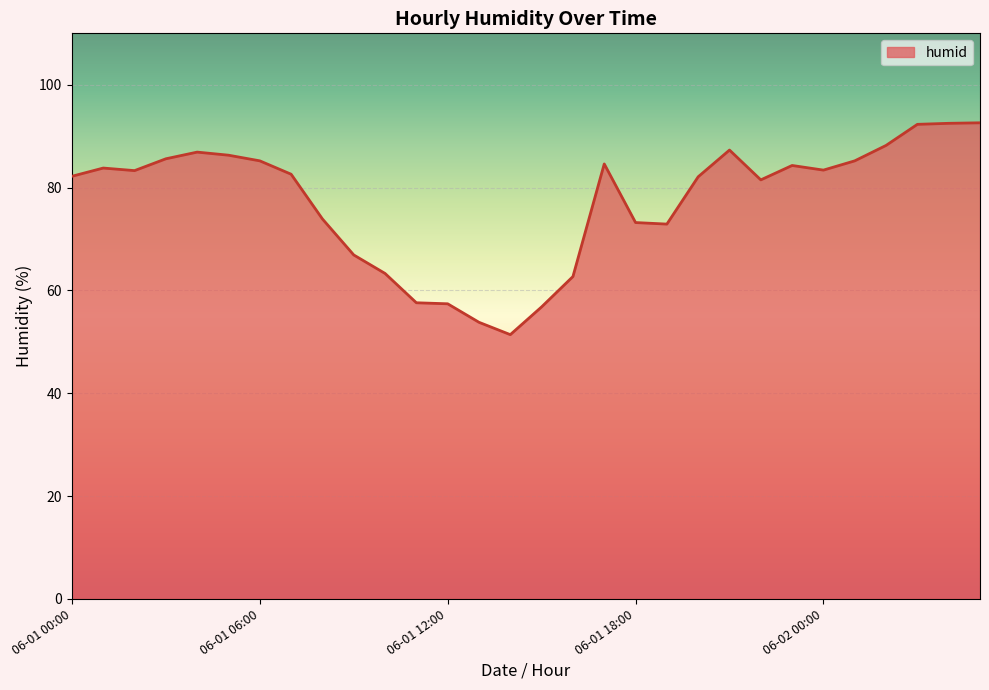

What is the greatest value displayed?

92.6